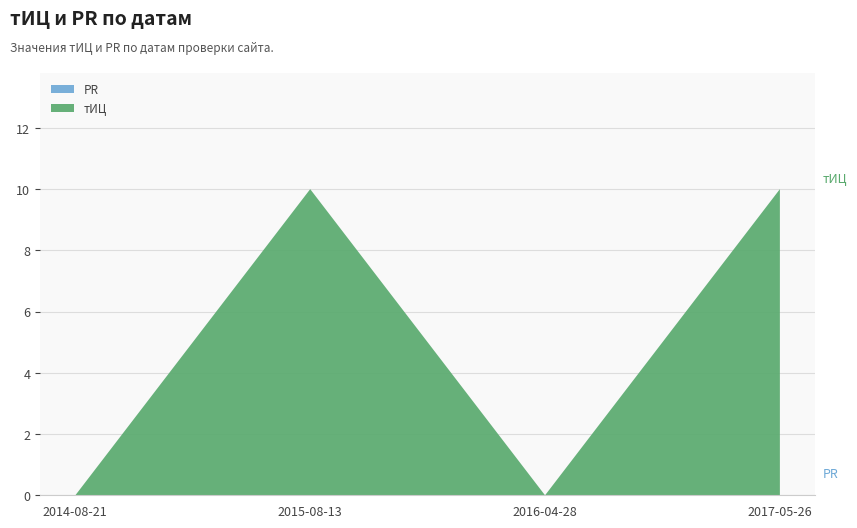

Reading left to right, what are all the values shown in this chart?

PR: 0	0	0	0
тИЦ: 0	10	0	10